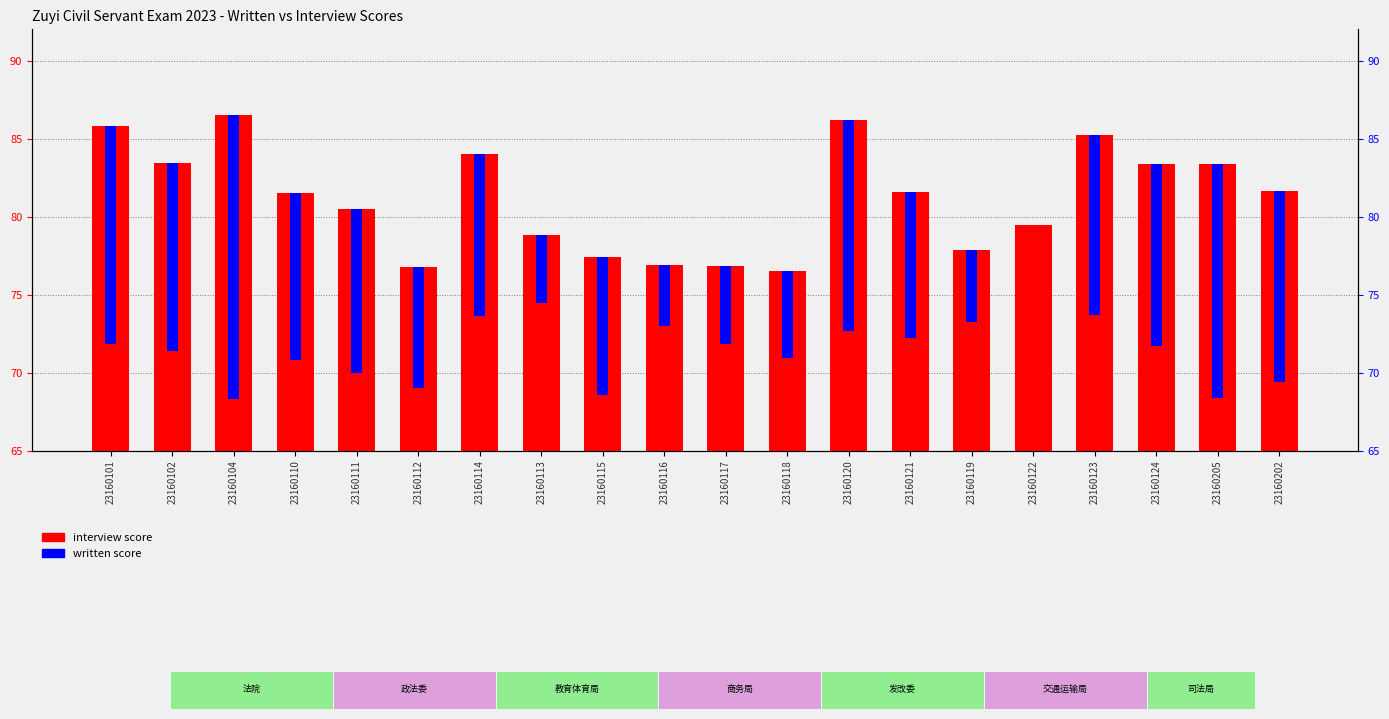

How many data points does each series have?

20